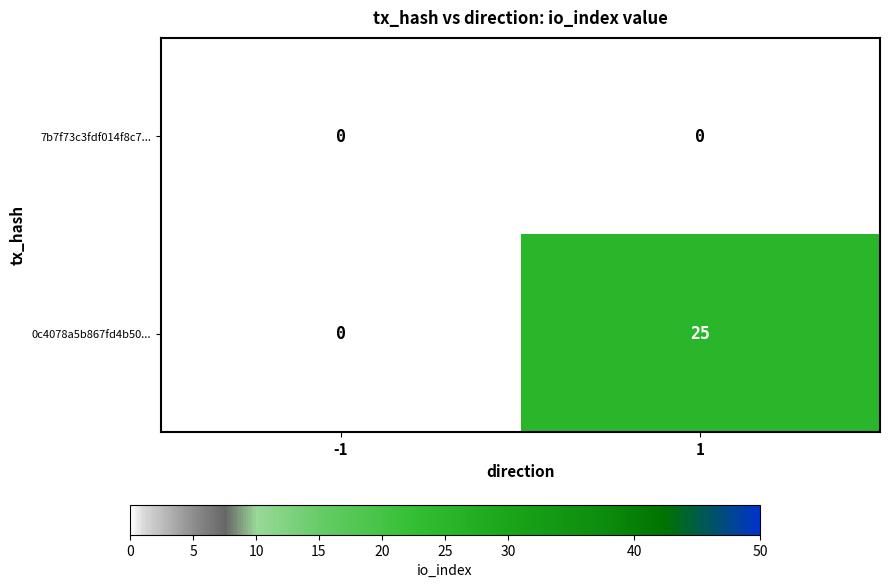

Reading left to right, list all the values displayed in this chart.

7b7f73c3fdf014f8c7...: 0	0
0c4078a5b867fd4b50...: 0	25